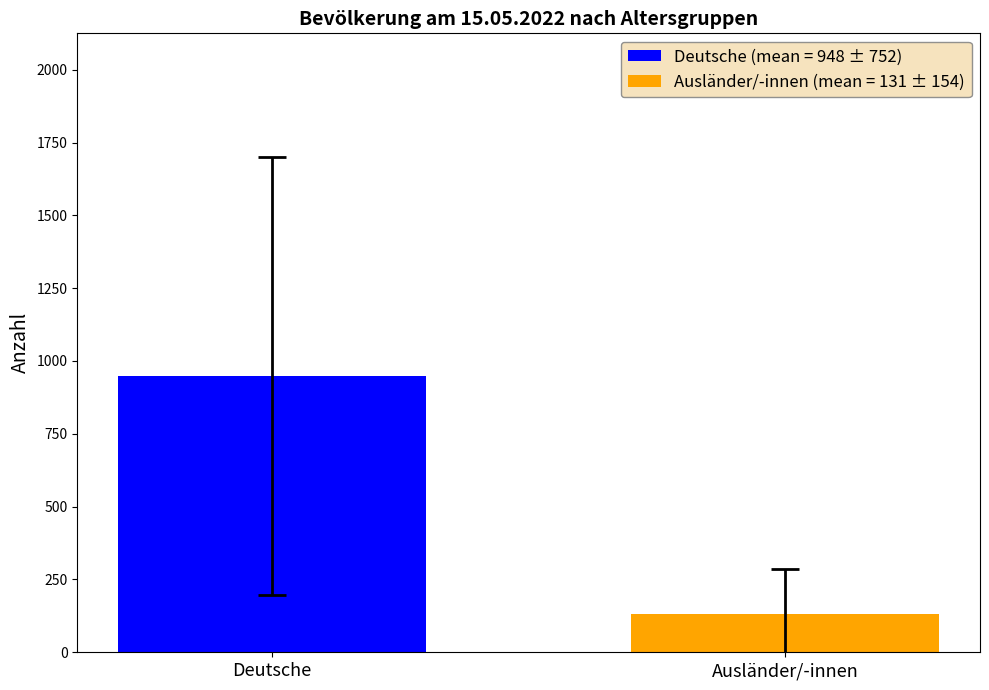

Rank the series by their average value, from highest to lowest.

Deutsche (mean = 948 ± 752), Ausländer/-innen (mean = 131 ± 154)